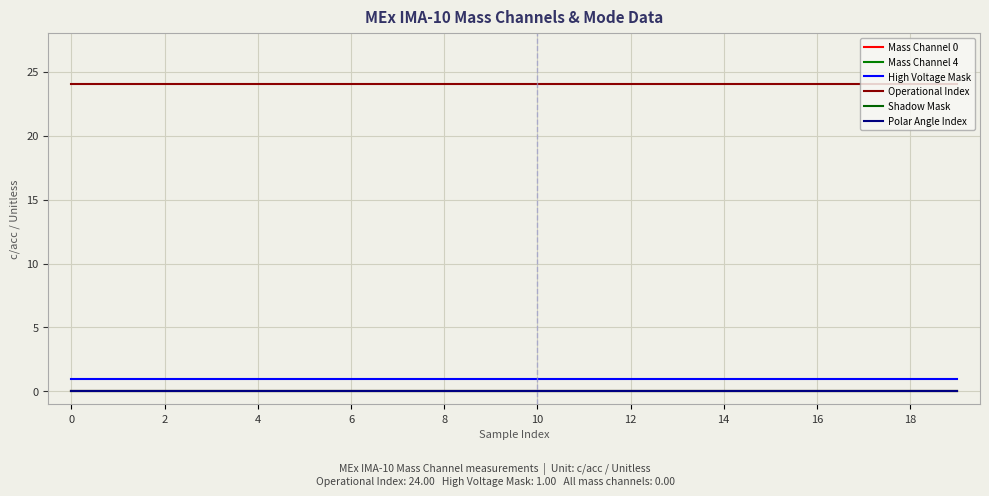

Rank the series by their maximum value, from highest to lowest.

Operational Index, High Voltage Mask, Mass Channel 0, Mass Channel 4, Shadow Mask, Polar Angle Index